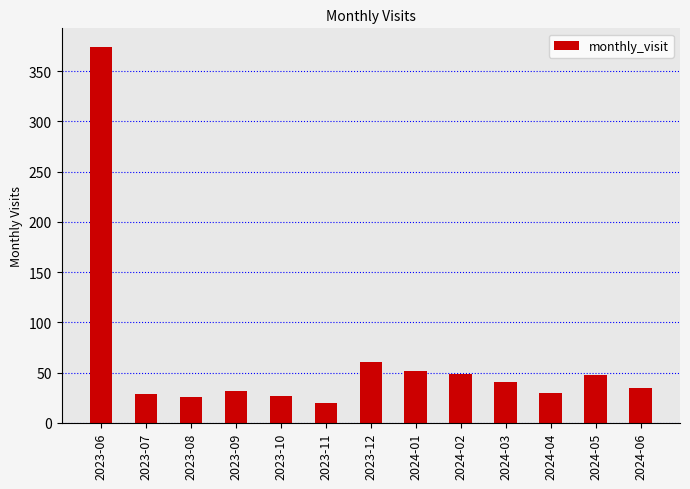

At which category does the chart reach its minimum across all series?

2023-11